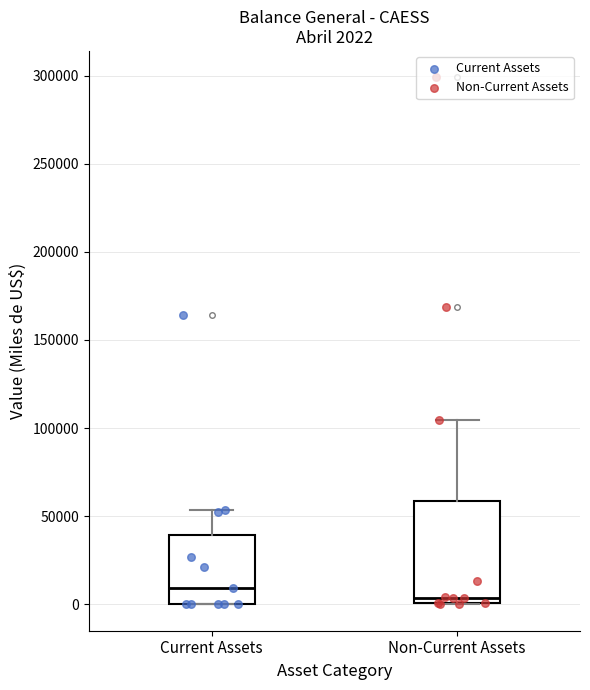

Which box is the tallest, from its lower edge to its upper edge?

Non-Current Assets